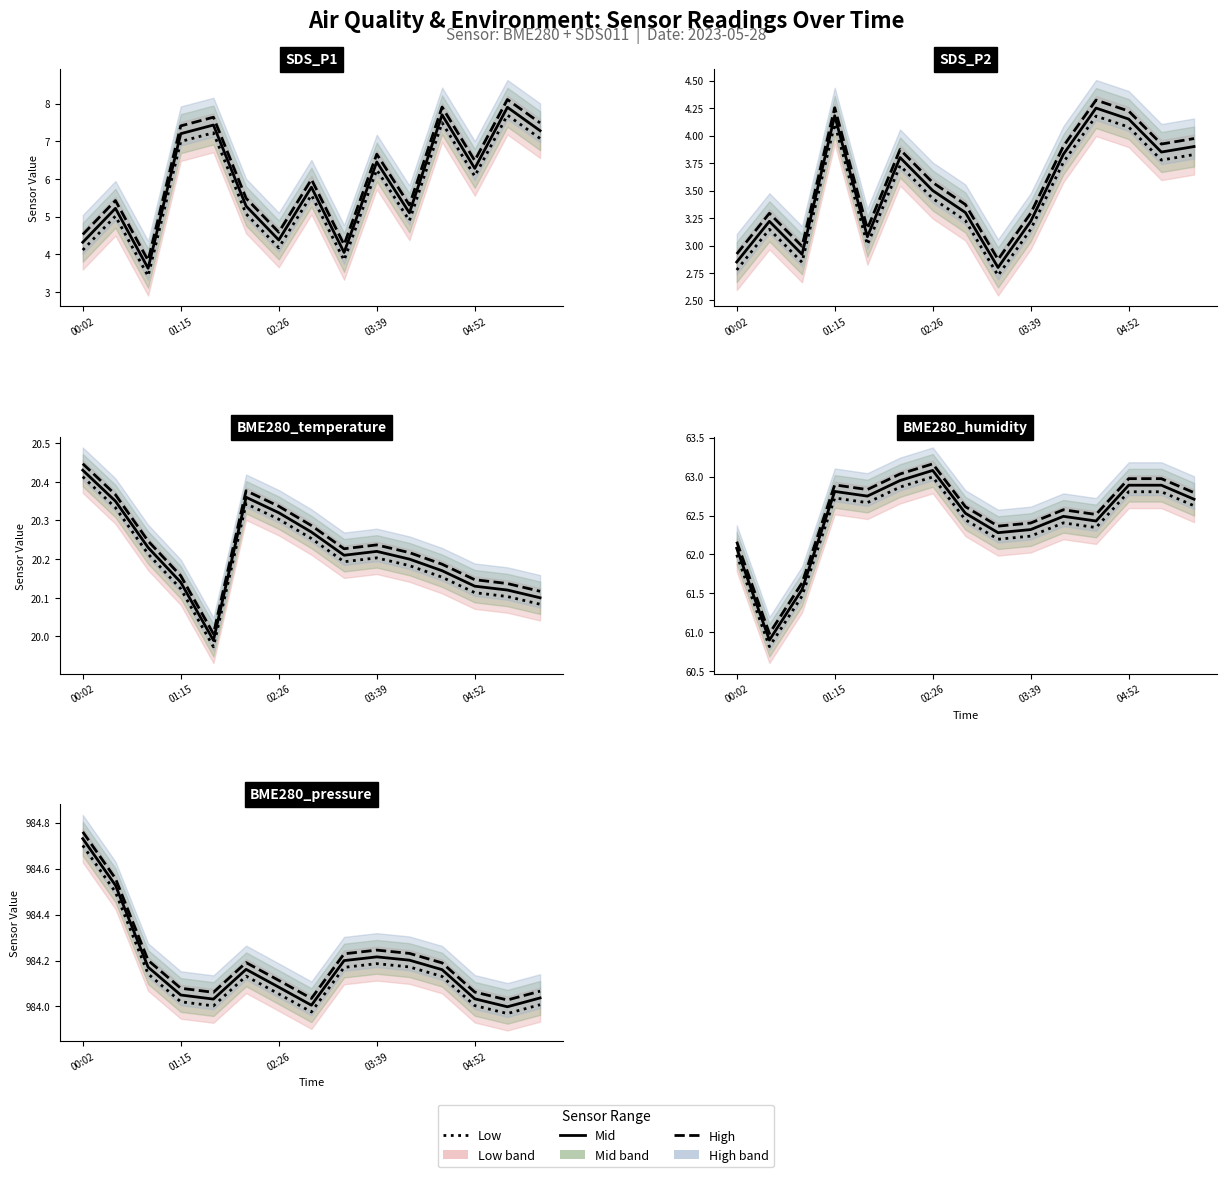

How many lines are shown in the chart?

3